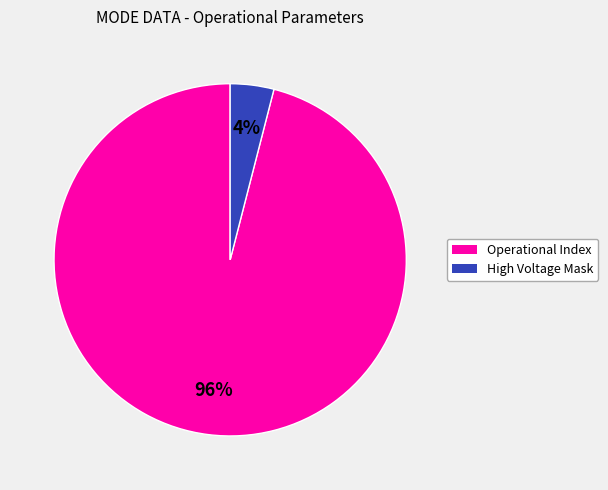

To the nearest percent, what is the difference between the largest and smallest slice percentages?

92%